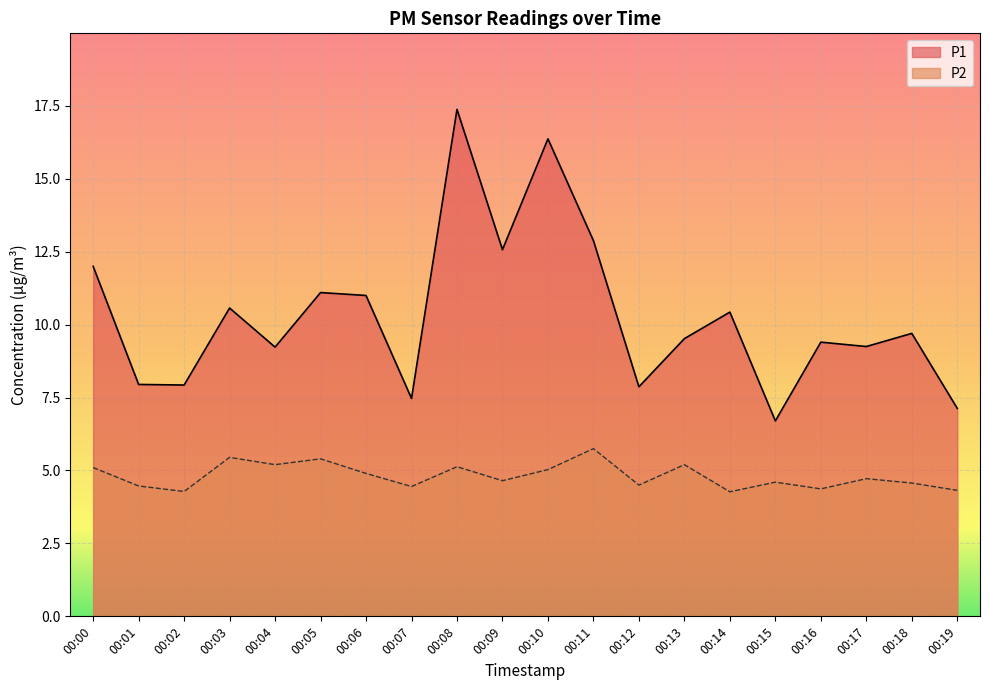

True or false: P1 has more than 0 interior local peaks.

True